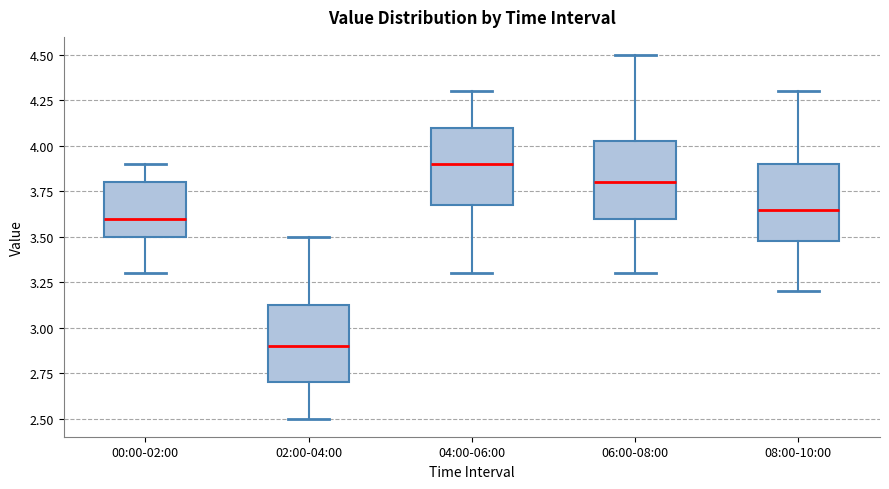

Reading left to right, read every box against the y-axis: the position of its median line, the range the box covers, and the ends of its whiskers. The values are not printed on the chart, so give them approximately, as read against the axis.

00:00-02:00: median 3.60, box 3.50 to 3.80, whiskers 3.30 to 3.90
02:00-04:00: median 2.90, box 2.70 to 3.15, whiskers 2.50 to 3.50
04:00-06:00: median 3.90, box 3.70 to 4.10, whiskers 3.30 to 4.30
06:00-08:00: median 3.80, box 3.60 to 4.05, whiskers 3.30 to 4.50
08:00-10:00: median 3.65, box 3.50 to 3.90, whiskers 3.20 to 4.30